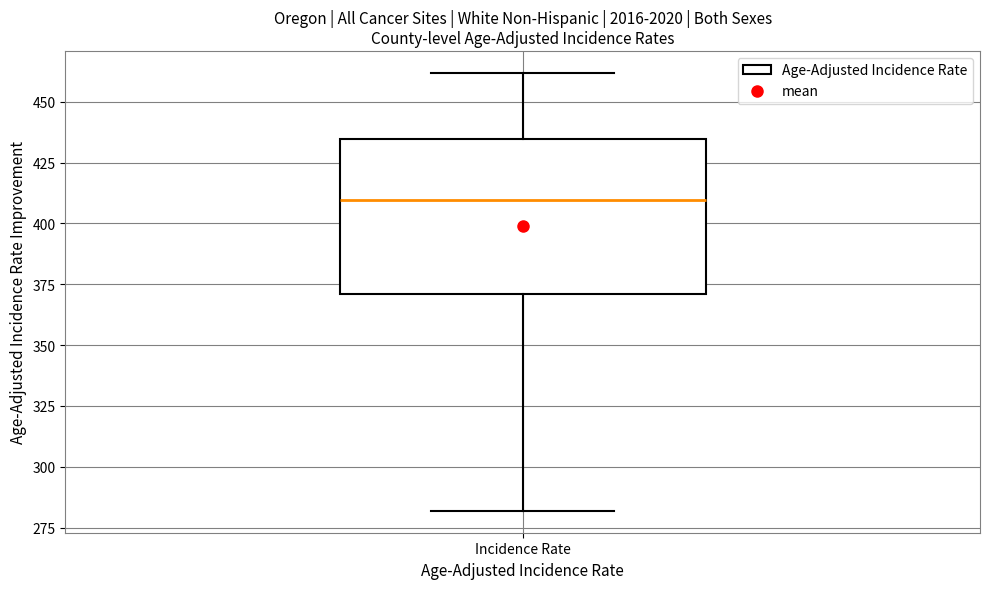

Transcribe this box plot: give where the median line is, the range the box spans, and where the two whiskers end, as read against the y-axis. The values are not printed on the chart, so give them approximately, as read against the axis.

median 410, box 370 to 435, whiskers 280 to 460